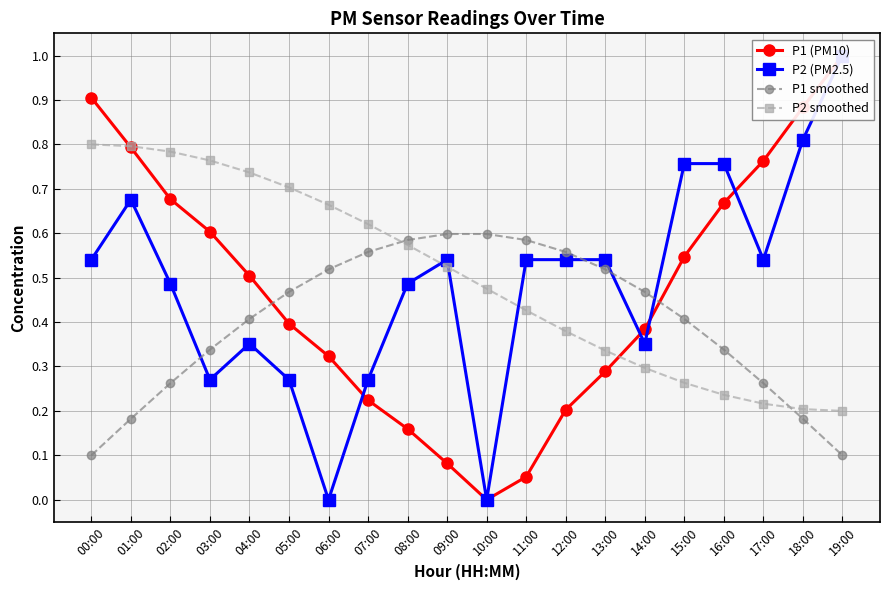

In P2 (PM2.5), how many points are higher than both neighbors (excluding endpoints)?

3